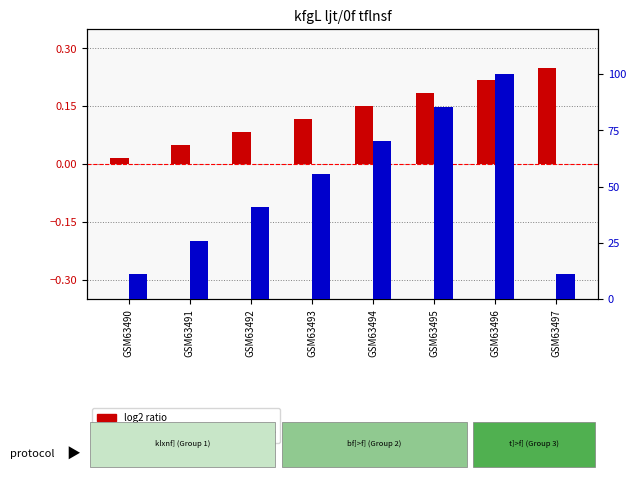

Between GSM63492 and GSM63495, which series saw the biggest shift?

percentile rank within the sample